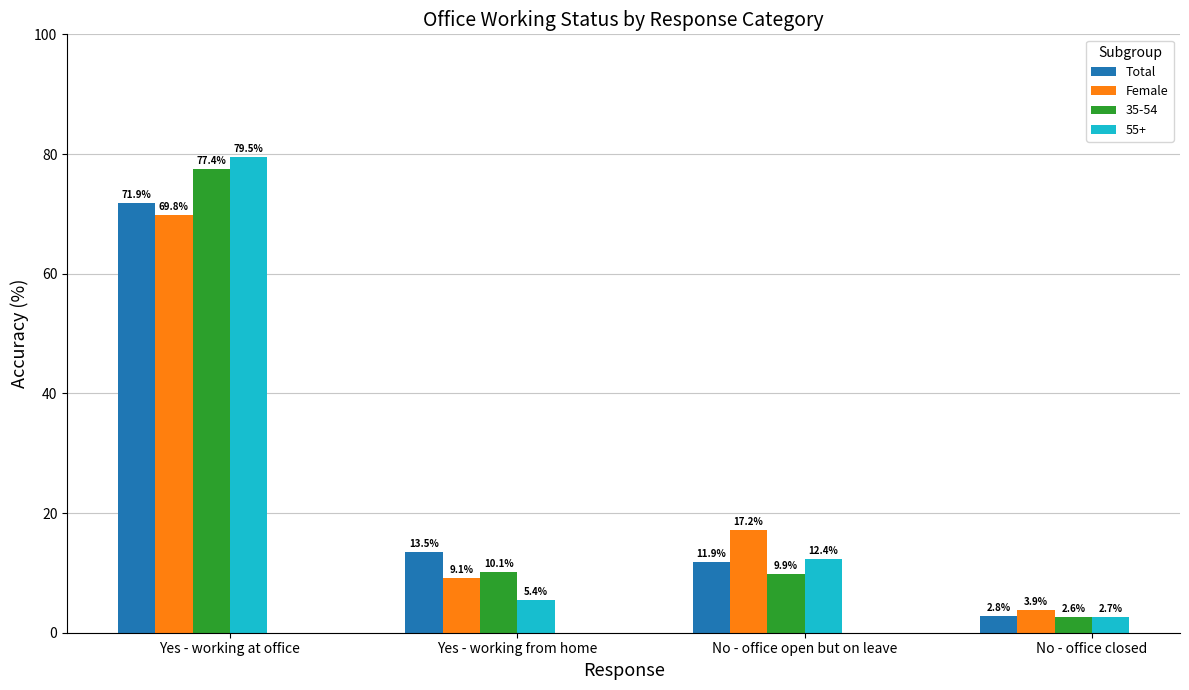

What is the value of the Female bar at the 3rd from the left?

17.2